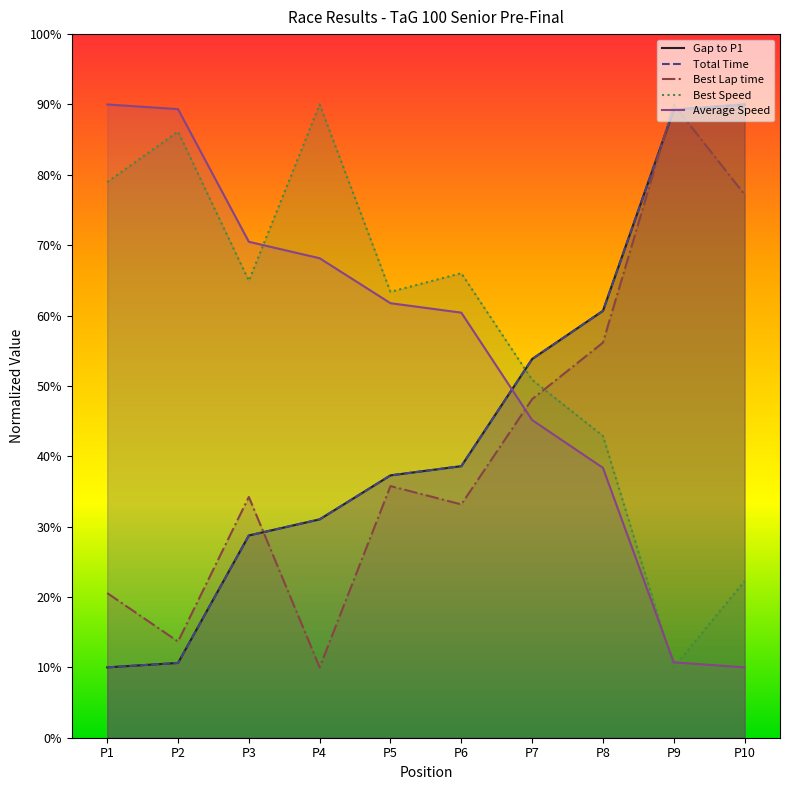

True or false: Best Speed has a value of 36.0 at P6.

False